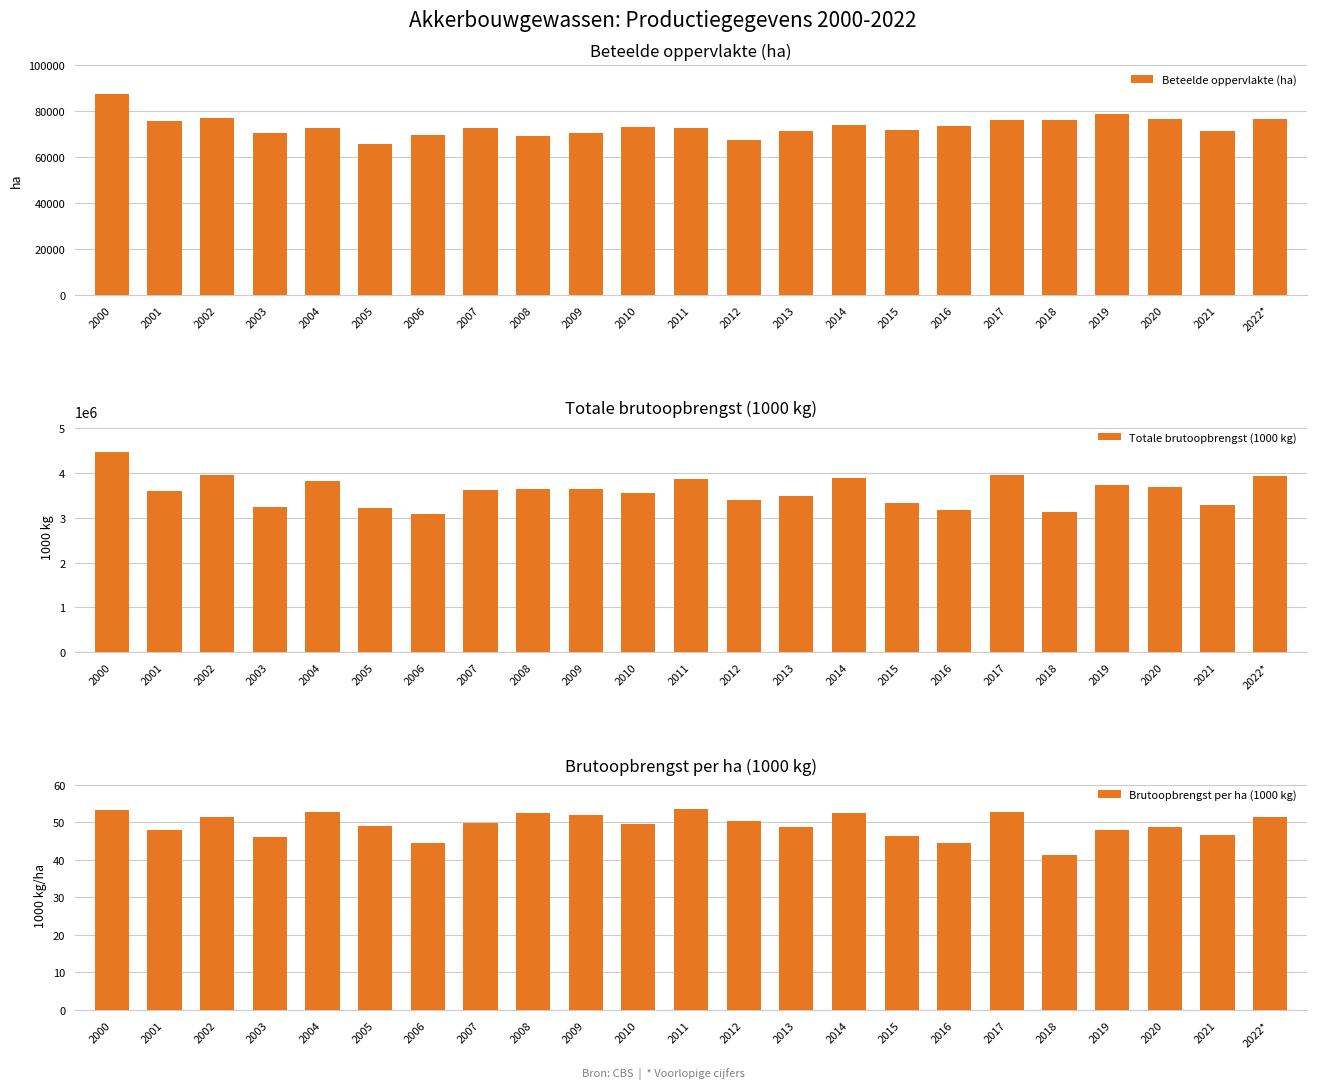

Which label corresponds to the largest value in the chart?

2000